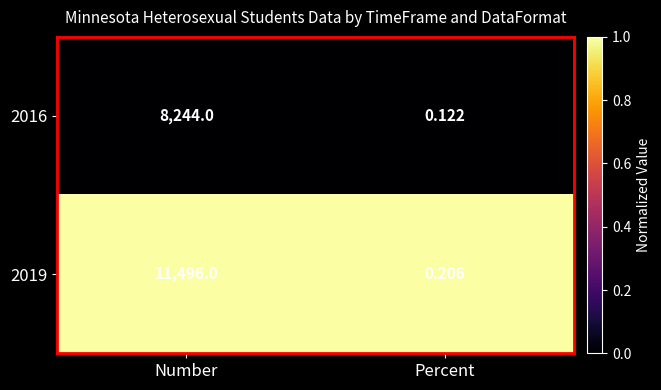

At which category is the sum across all series the highest?

Number